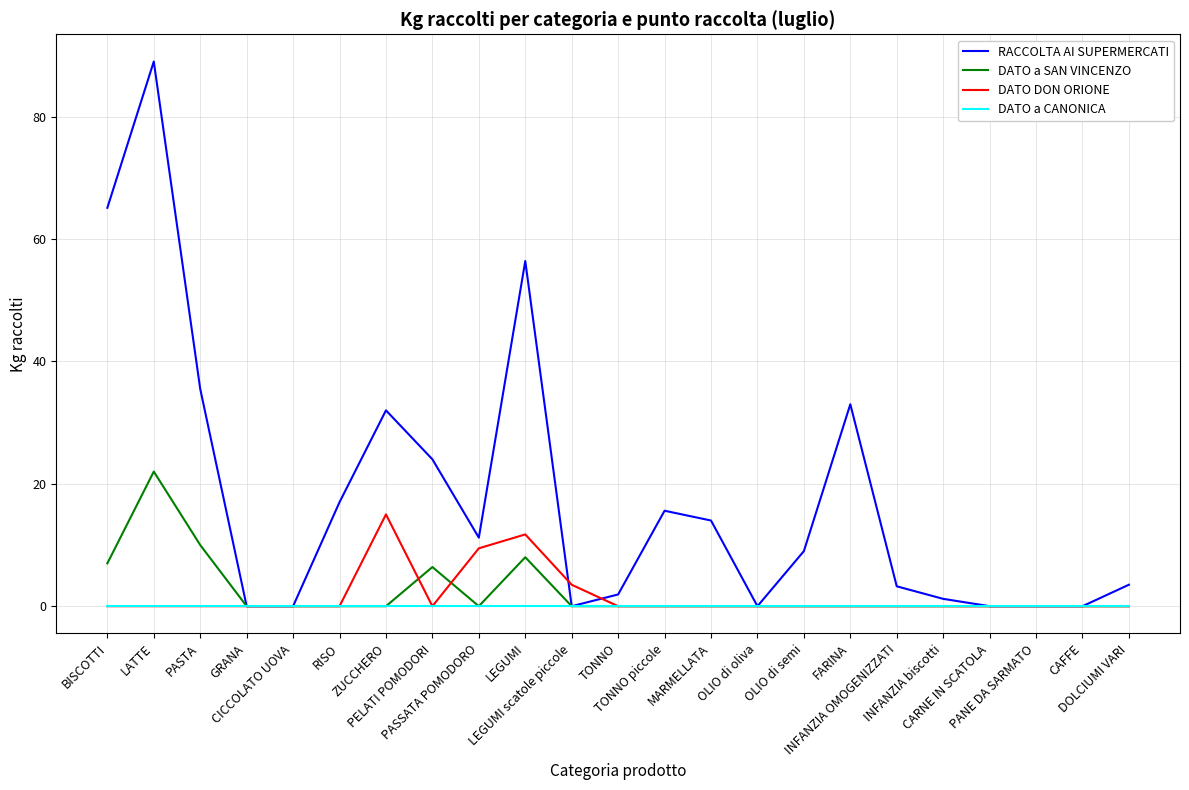

Which series has the largest total across all categories?

RACCOLTA AI SUPERMERCATI